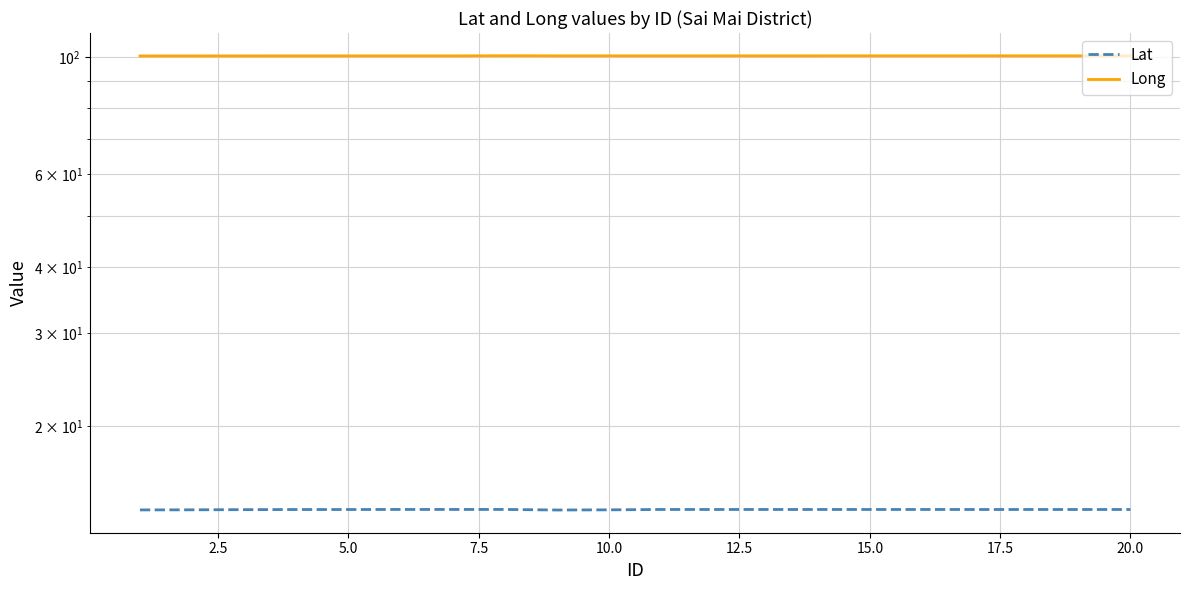

What is the difference between the maximum and minimum values in the Long series?

0.1